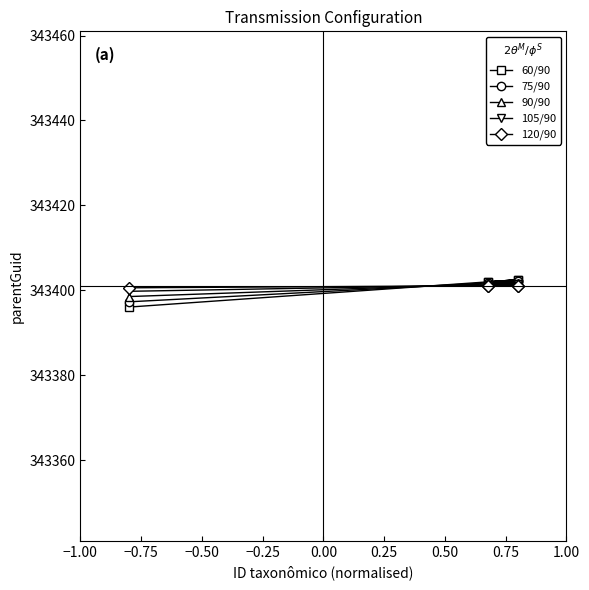

How many lines are shown in the chart?

5